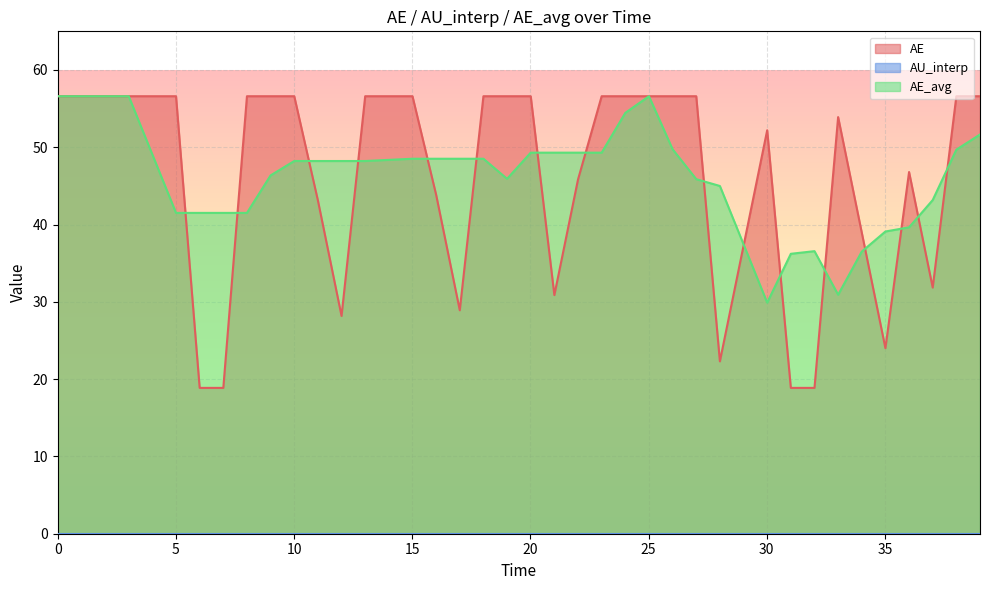

True or false: AE_avg has a value of 10.6 at 32.02223766504517.

False